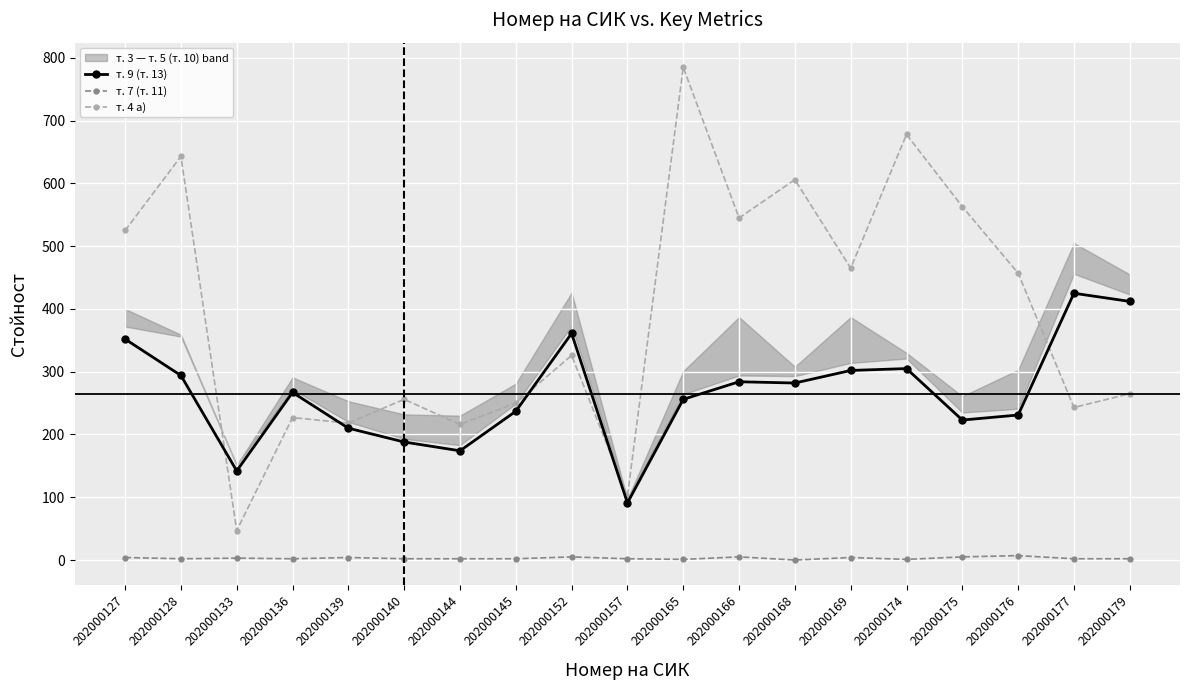

True or false: т. 4 а) and т. 9 (т. 13) cross at least once.

True